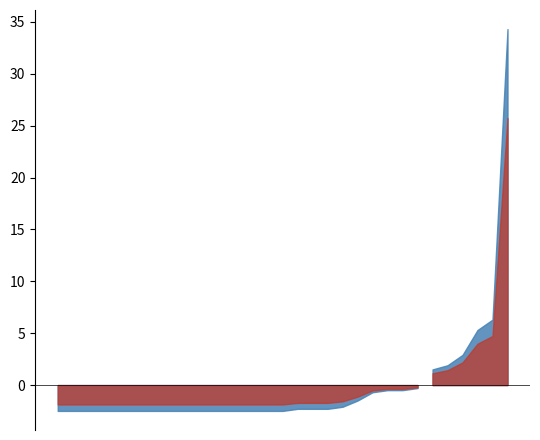

Count the number of categories in the chart.

31